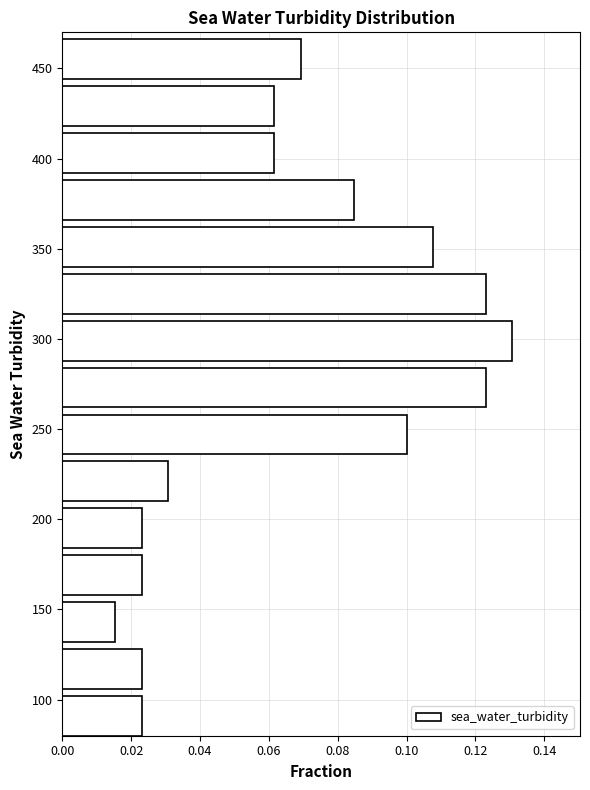

Which range on the y-axis has the longest bar?

288 to 314